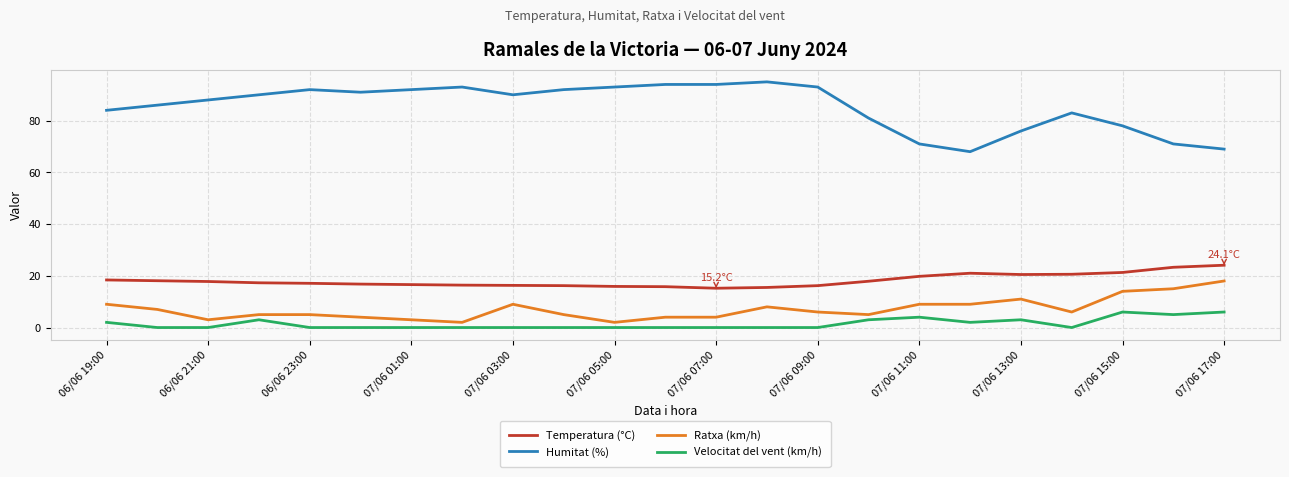

Rank the series by their maximum value, from lowest to highest.

Velocitat del vent (km/h), Ratxa (km/h), Temperatura (°C), Humitat (%)